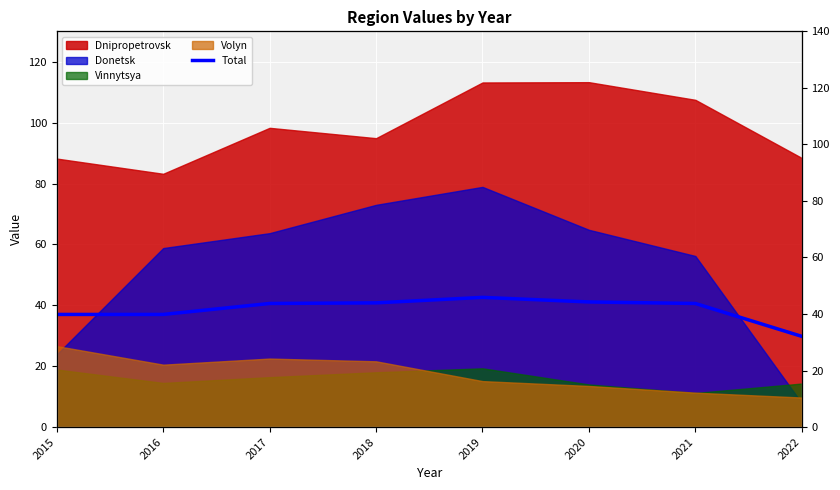

Which label corresponds to the largest value in the chart?

2019